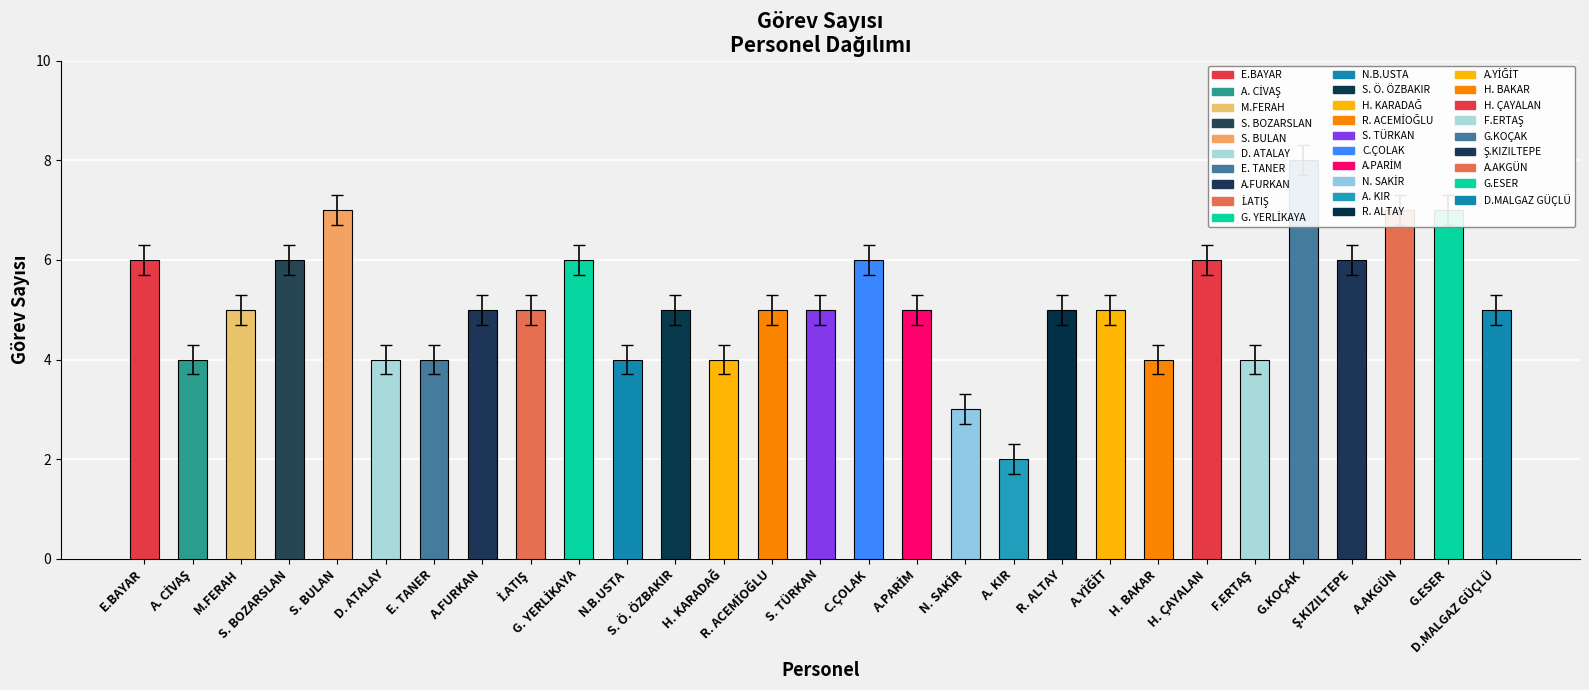

What is the sum of all values?

148